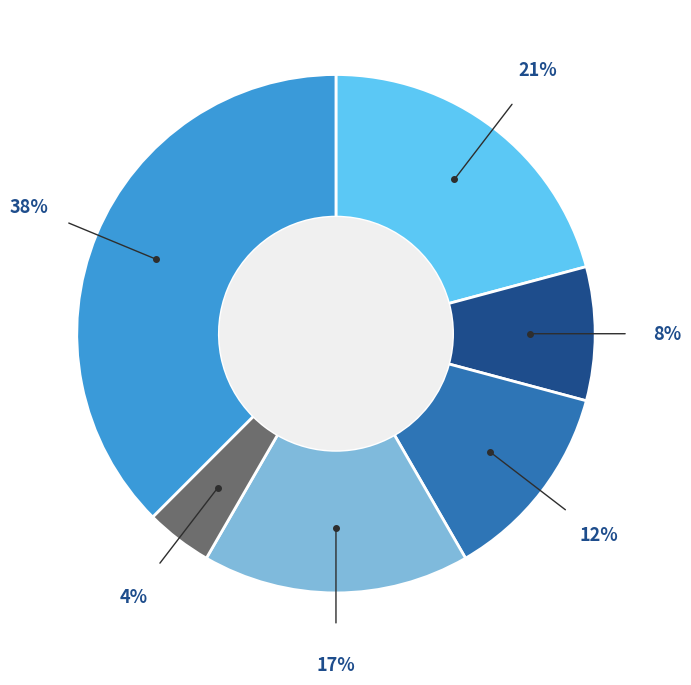

Is there any slice that represents more than half of the pie?

No